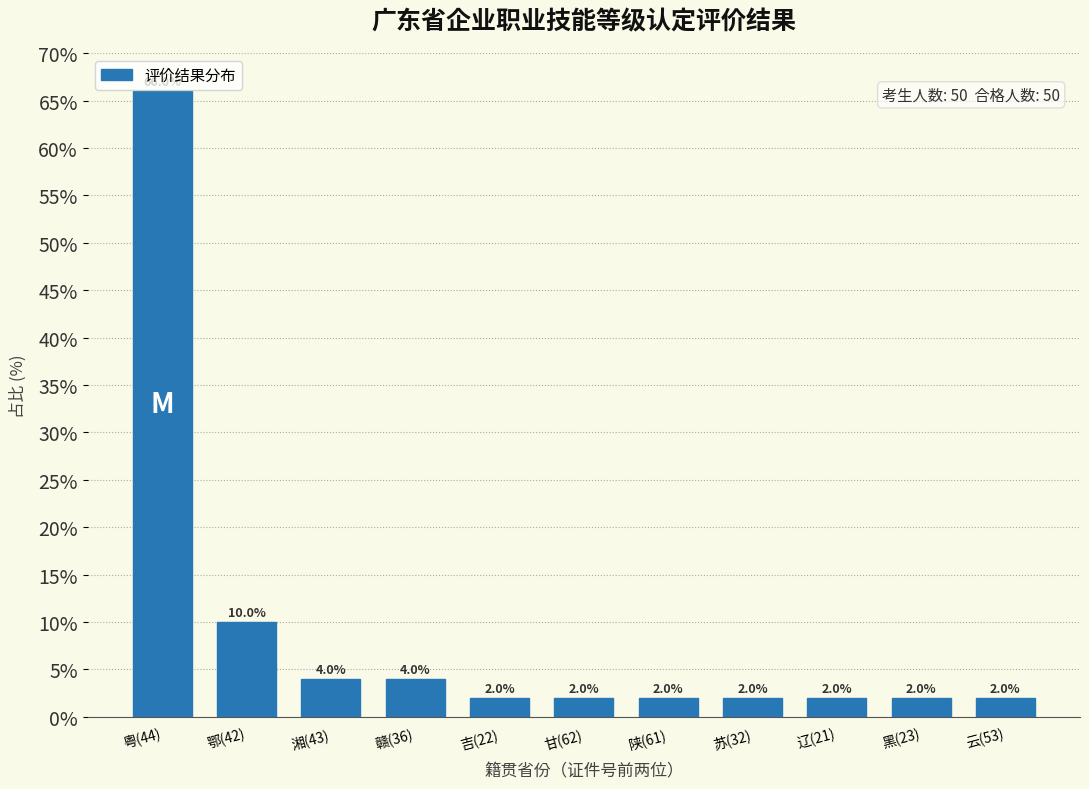

Reading left to right, extract all data points from this chart.

66	10	4	4	2	2	2	2	2	2	2